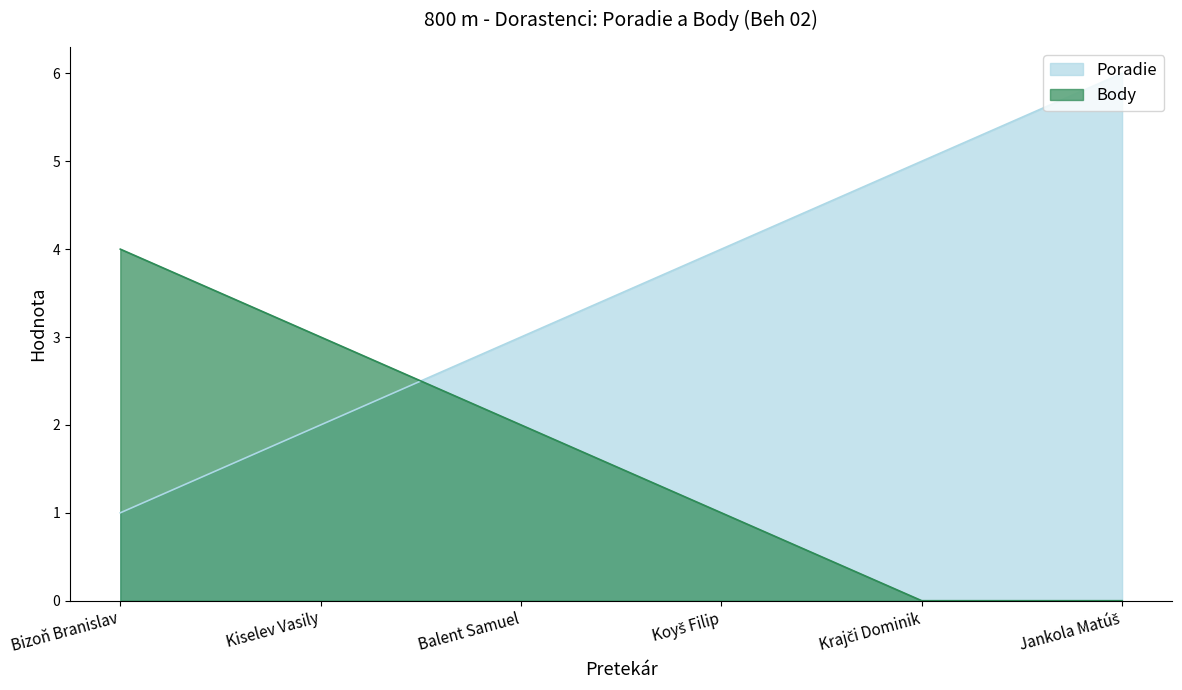

Which series ends up on top after the final intersection of Poradie and Body?

Poradie